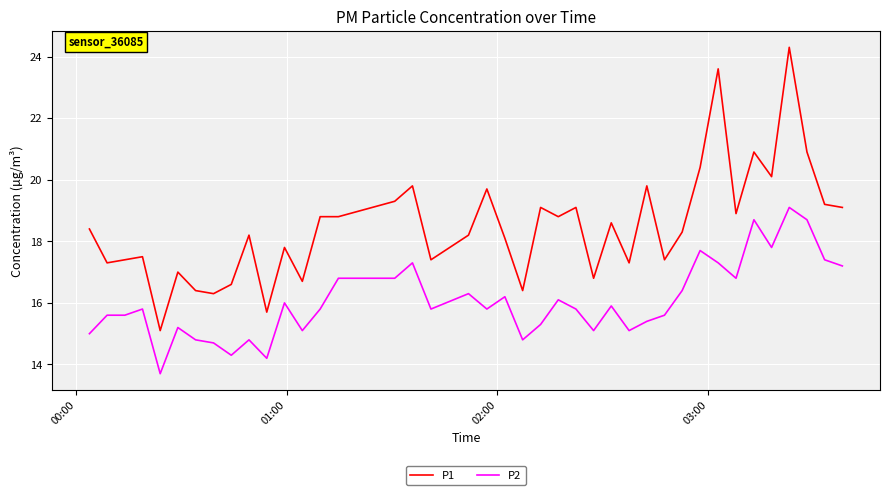

True or false: P1 and P2 cross at least once.

False